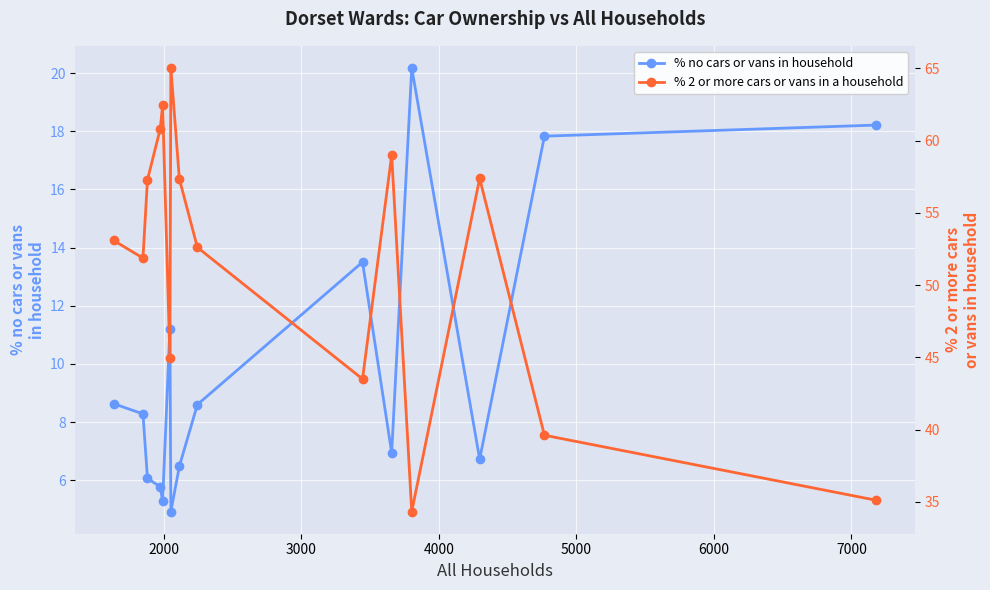

What is the value of the % no cars or vans in household point at the 4th from the left?

5.8